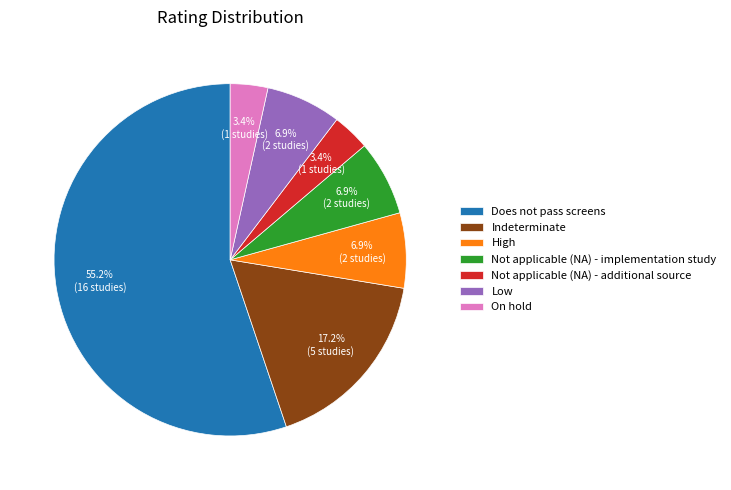

To the nearest percent, what percentage of the pie is Indeterminate?

17%